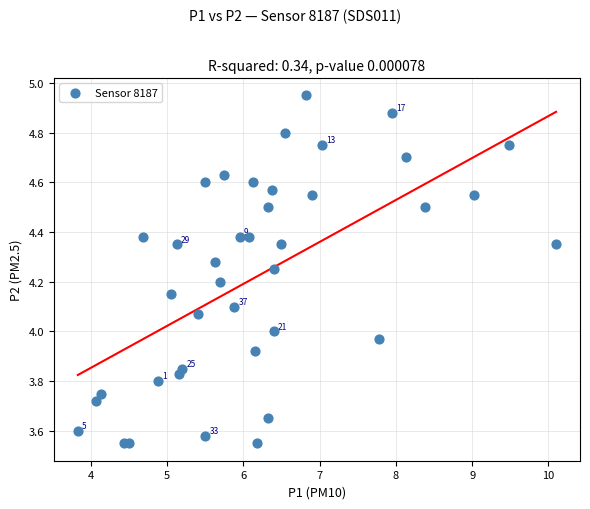

What is the range of X values (max minus min)?

6.3